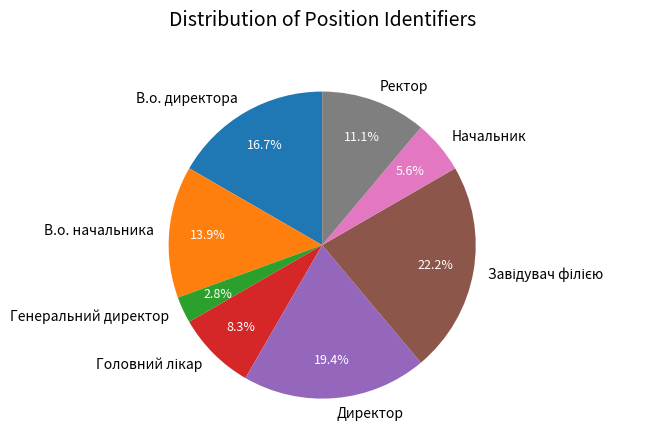

What portion of the pie excludes Начальник?

94.4%